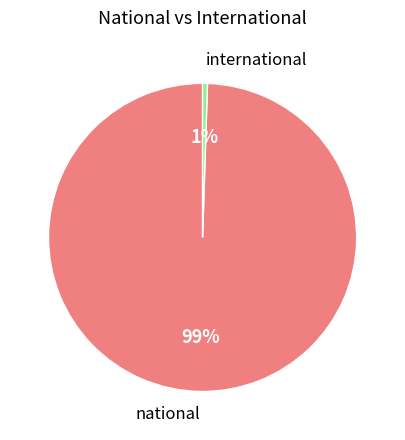

Which category accounts for the majority?

national